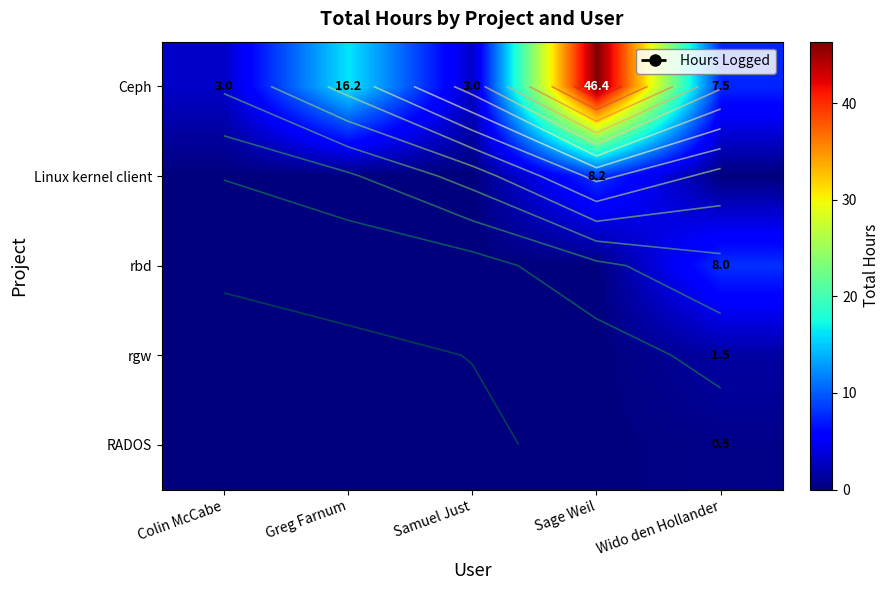

What is the highest value of the Ceph series?

46.4